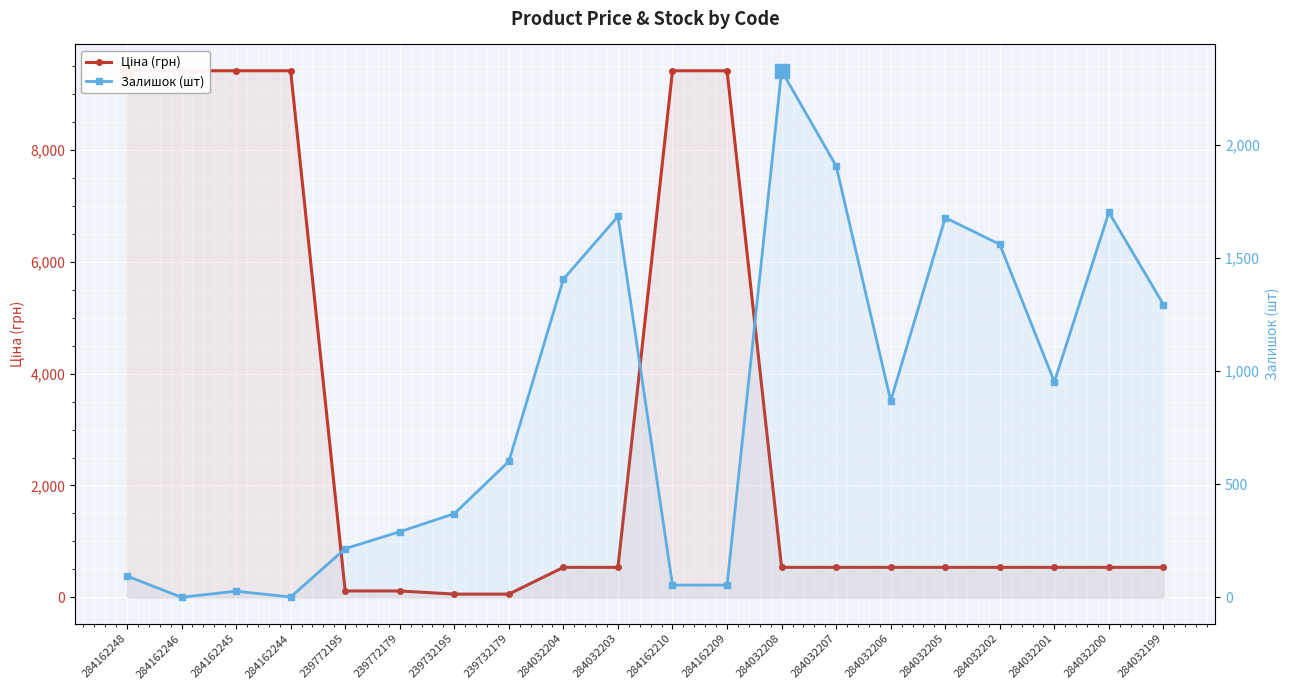

What is the total value across all series at 284162248?

9510.9